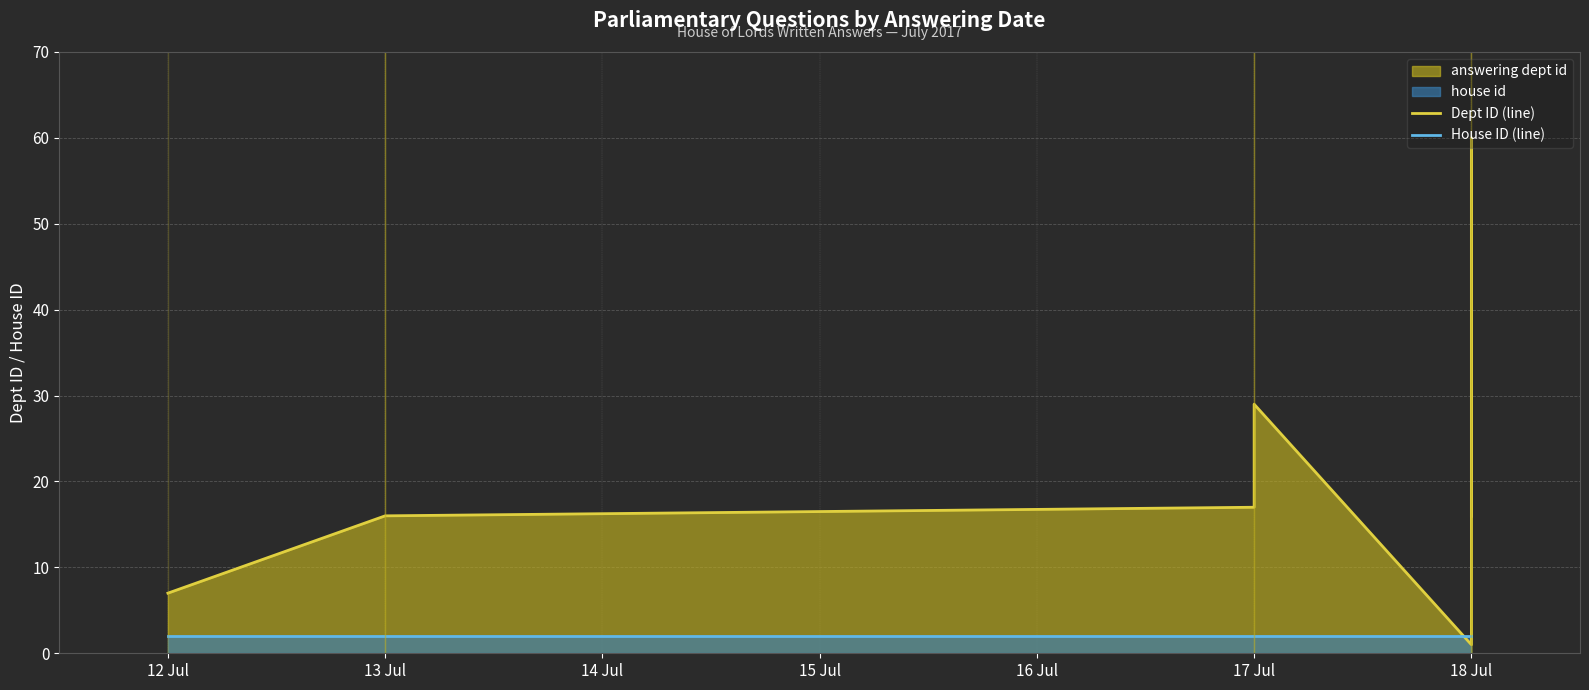

What is the approximate value of House ID (line) at 13 Jul?

2